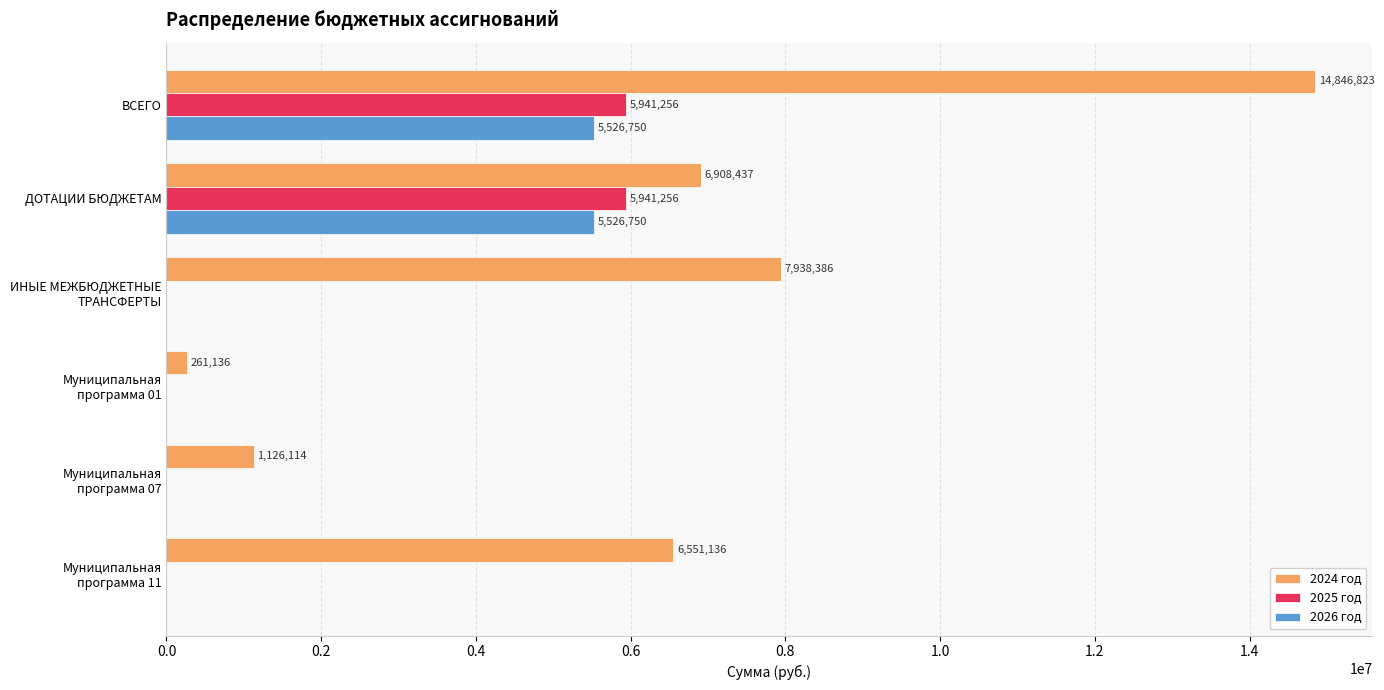

What is the highest value of the 2024 год series?

14846823